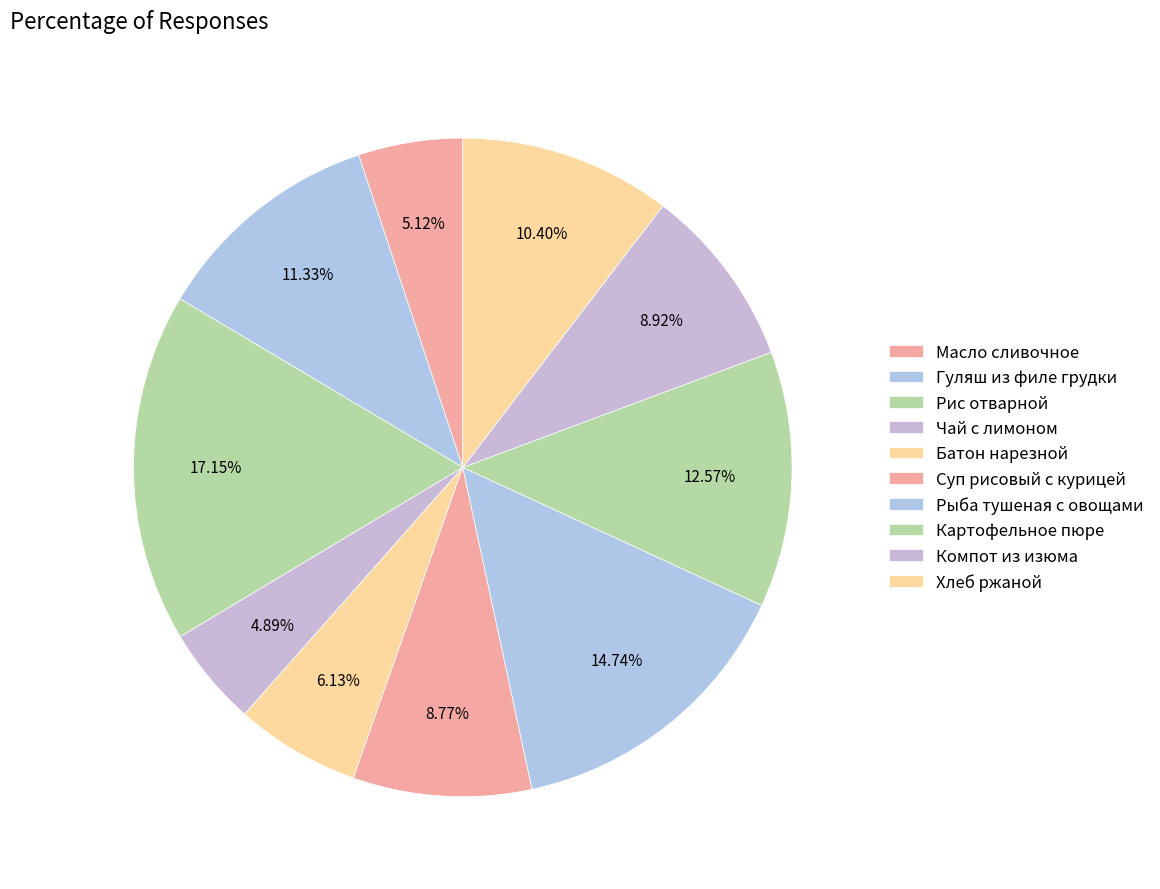

What percentage is NOT represented by Чай с лимоном?

95.1%